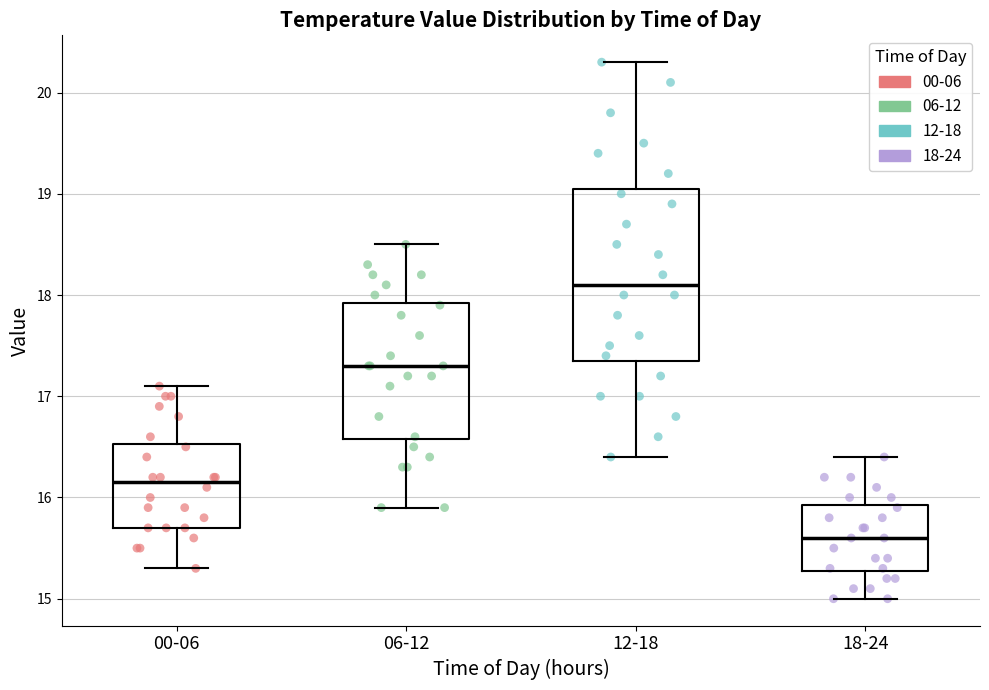

Reading left to right, transcribe this box plot: for each box, give where its median line is, the range the box spans, and where its two whiskers end, as read against the y-axis. The values are not printed on the chart, so give them approximately, as read against the axis.

00-06: median 16.2, box 15.7 to 16.5, whiskers 15.3 to 17.1
06-12: median 17.3, box 16.6 to 17.9, whiskers 15.9 to 18.5
12-18: median 18.1, box 17.4 to 19.1, whiskers 16.4 to 20.3
18-24: median 15.6, box 15.3 to 15.9, whiskers 15.0 to 16.4